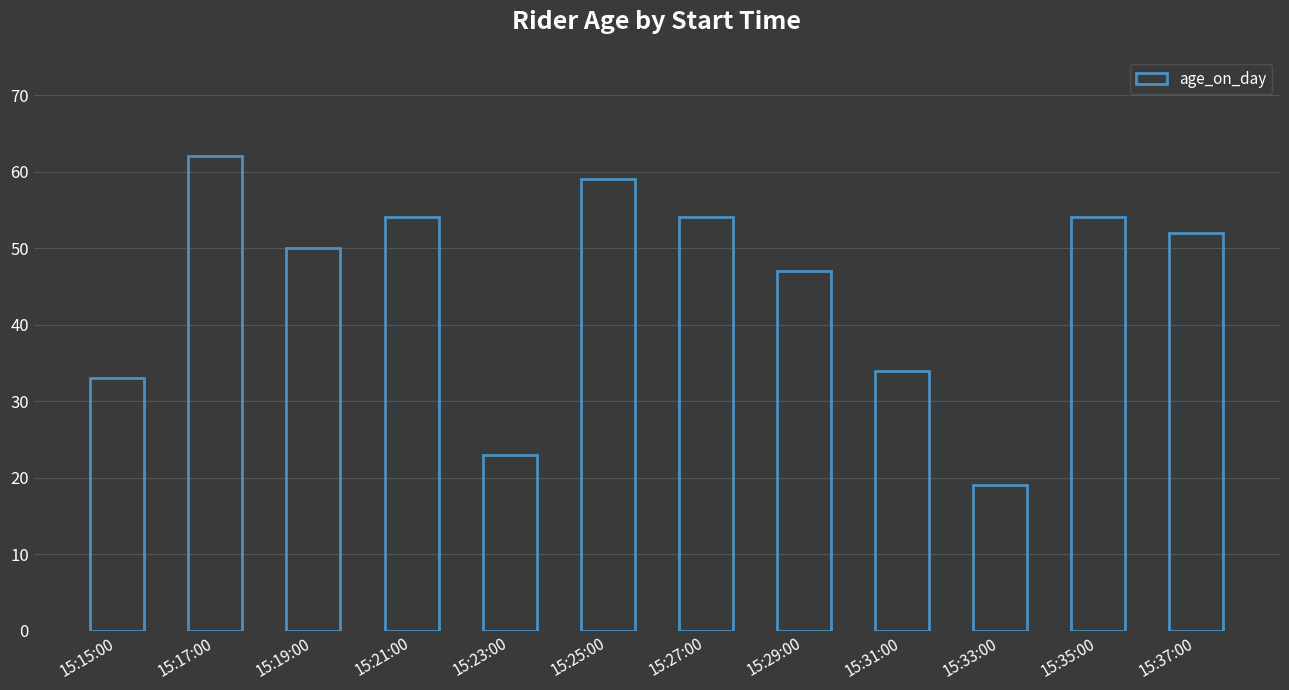

The chart shows a value of 59 at 15:25:00. True or false?

True